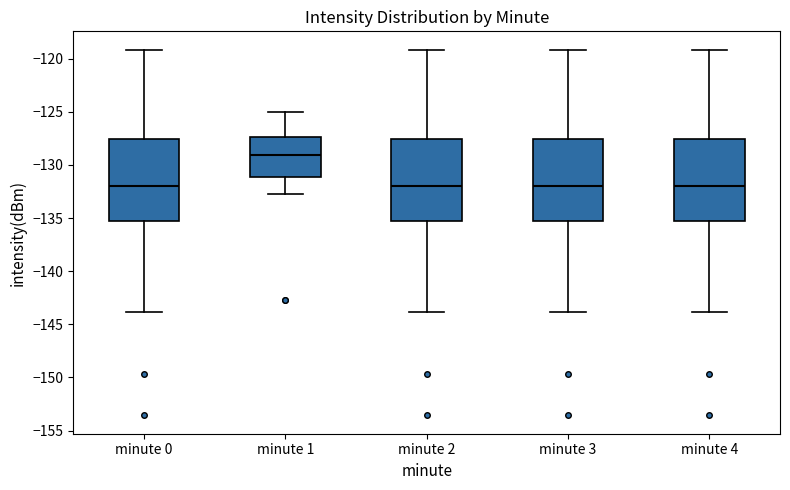

Reading left to right, read every box against the y-axis: the position of its median line, the range the box covers, and the ends of its whiskers. The values are not printed on the chart, so give them approximately, as read against the axis.

minute 0: median -132.0, box -135.5 to -127.5, whiskers -144.0 to -119.0
minute 1: median -129.0, box -131.0 to -127.5, whiskers -132.5 to -125.0
minute 2: median -132.0, box -135.5 to -127.5, whiskers -144.0 to -119.0
minute 3: median -132.0, box -135.5 to -127.5, whiskers -144.0 to -119.0
minute 4: median -132.0, box -135.5 to -127.5, whiskers -144.0 to -119.0